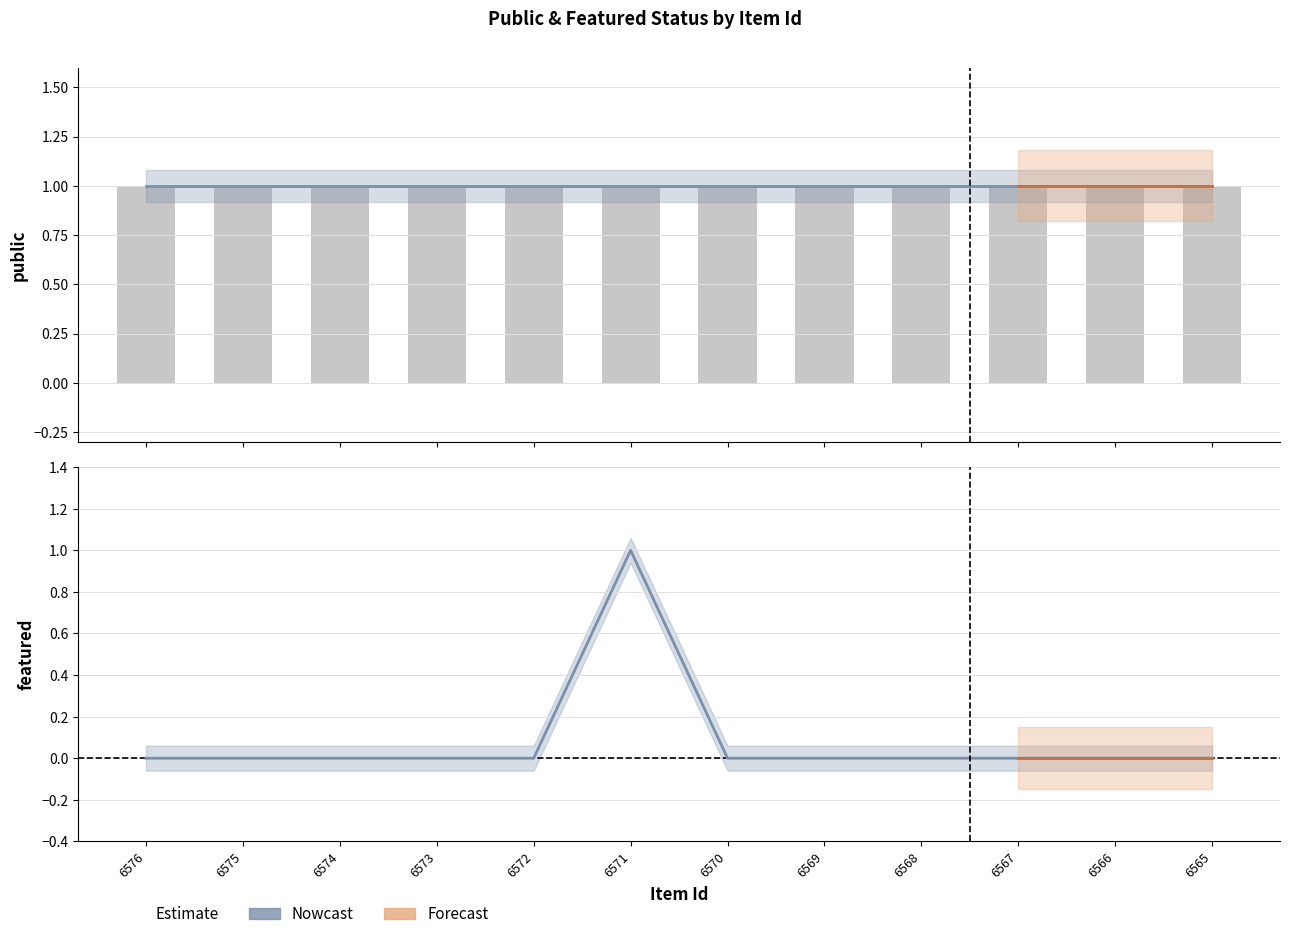

Reading left to right, list all the values displayed in this chart.

public (Nowcast): 1	1	1	1	1	1	1	1	1	1	1	1
featured (Nowcast): 0	0	0	0	0	1	0	0	0	0	0	0